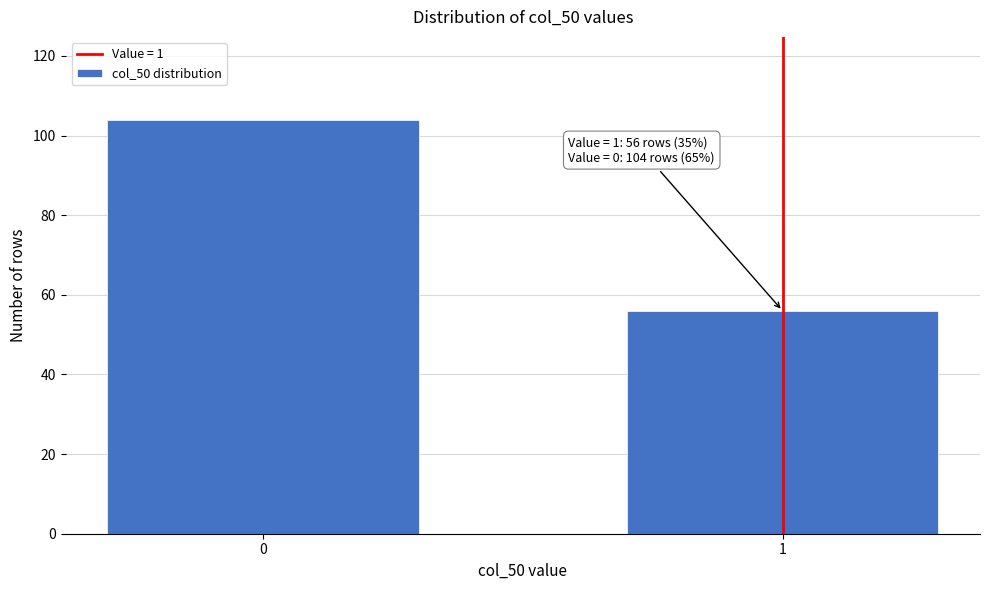

Reading left to right, transcribe all the data shown in this chart.

0=104	1=56